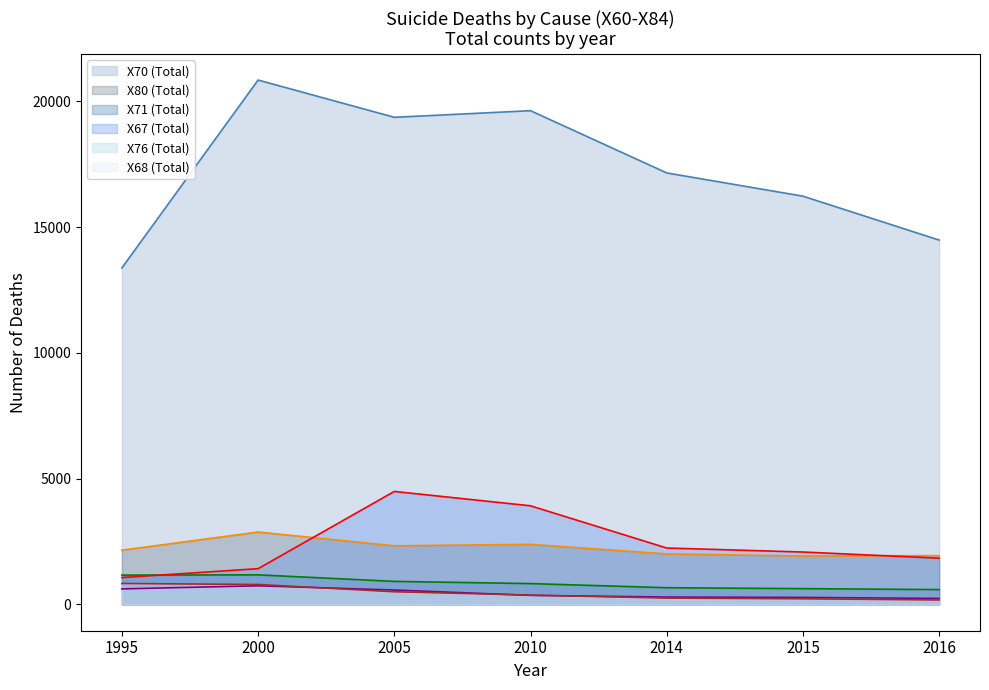

True or false: X76 (Total) has more than 1 points higher than both neighbors.

False